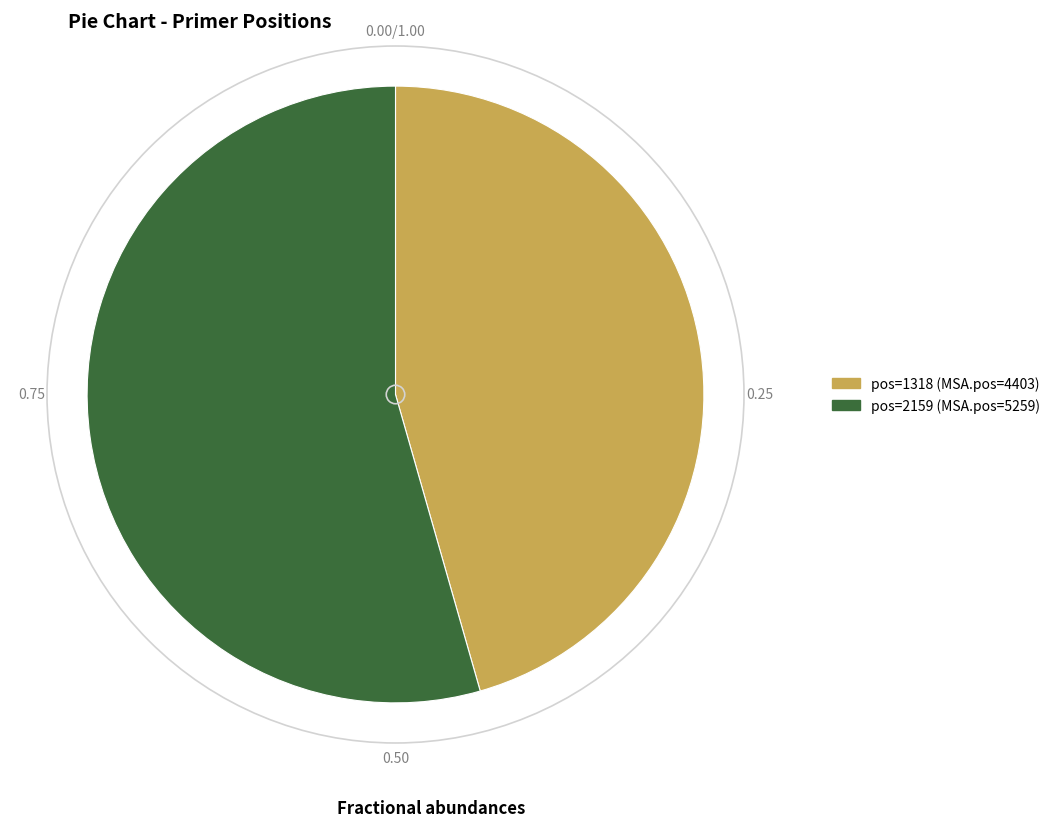

Is there any slice that represents more than half of the pie?

Yes